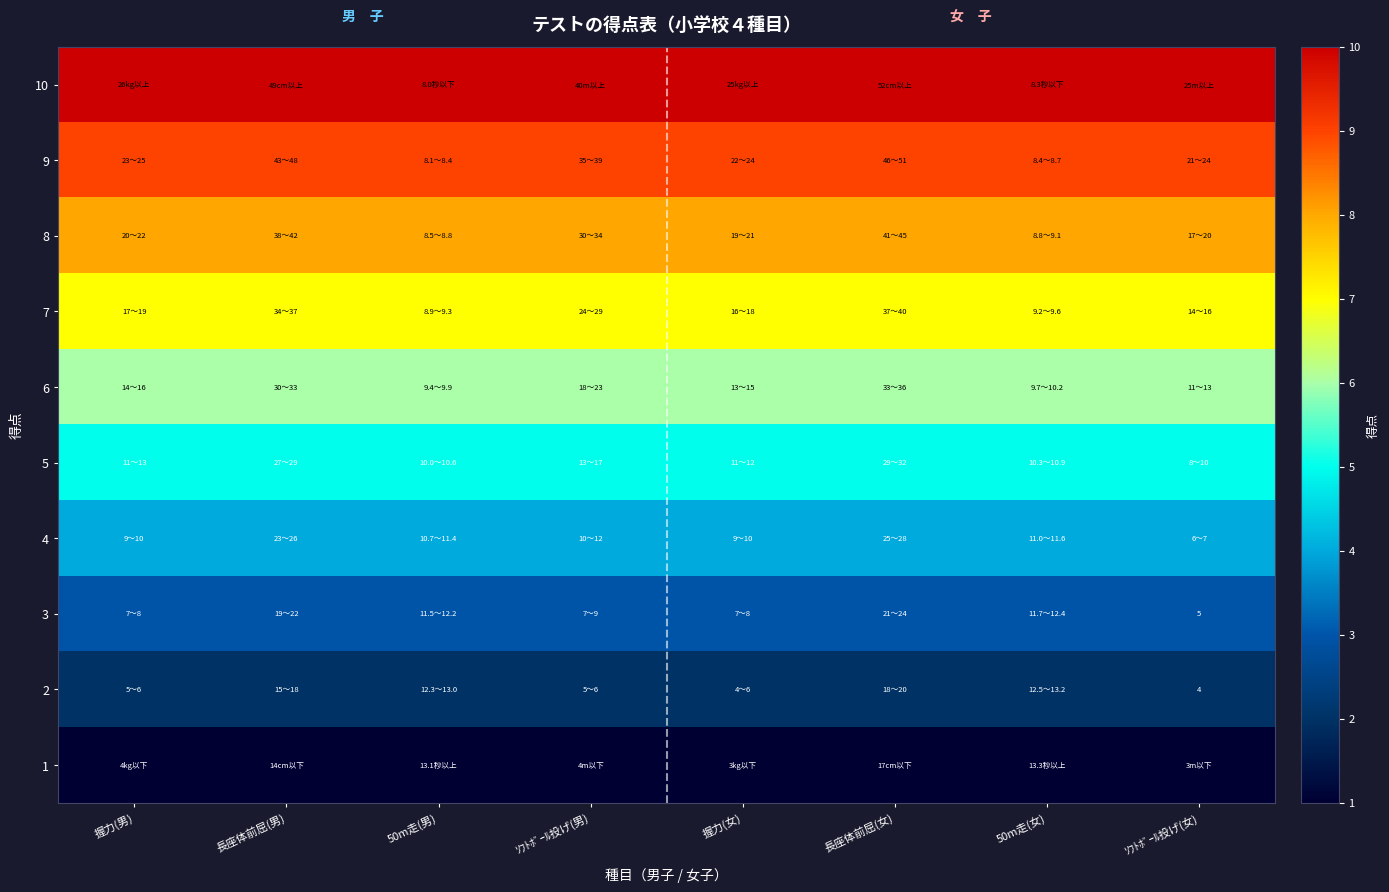

Which category has the lowest value in the 8 series?

握力(男)